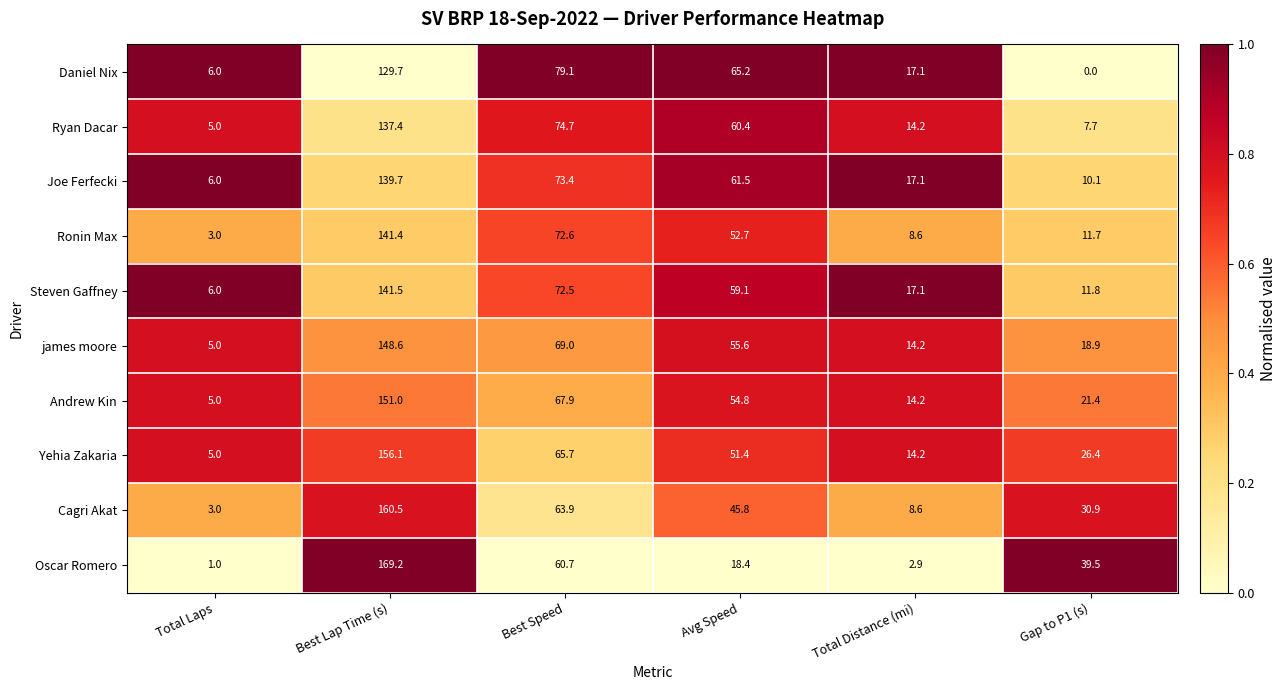

Count the number of categories in the chart.

6